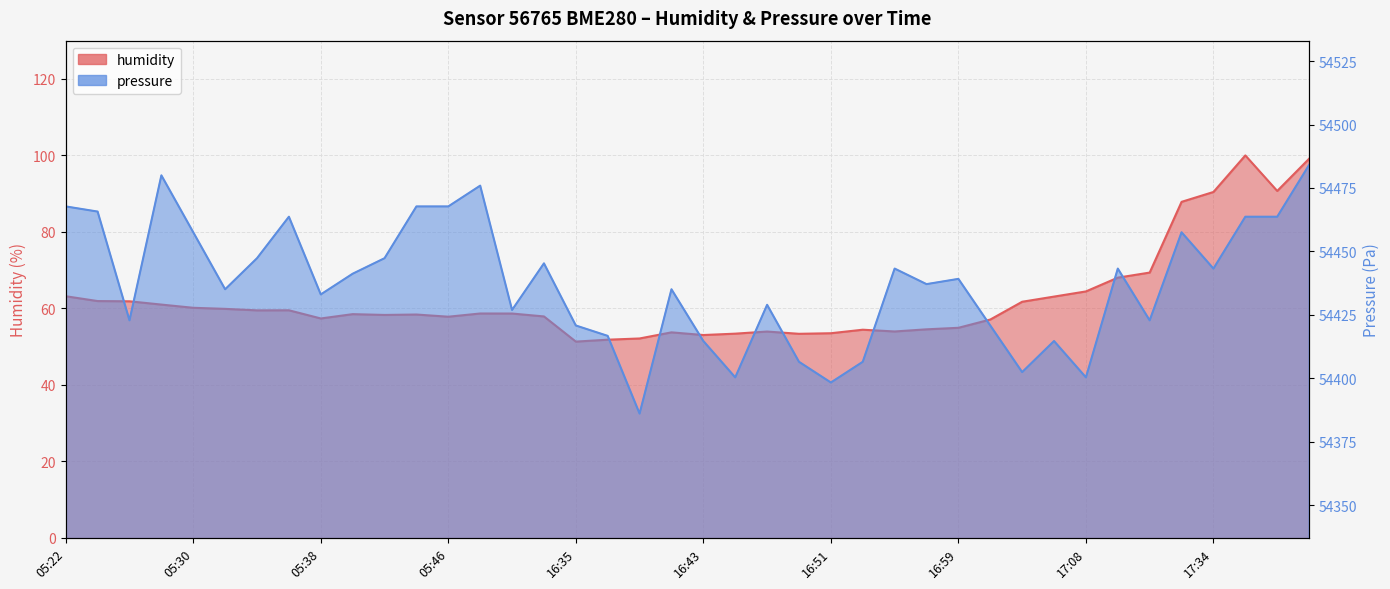

What is the spread (max minus min) of values at 17:13?

54375.2